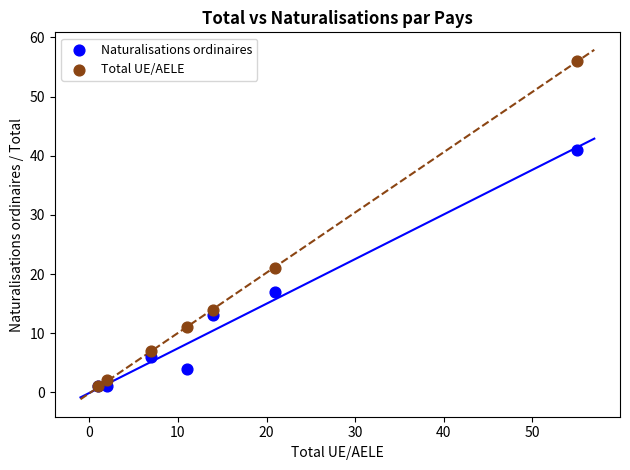

What are all the series names shown in the legend?

Naturalisations ordinaires, Total UE/AELE